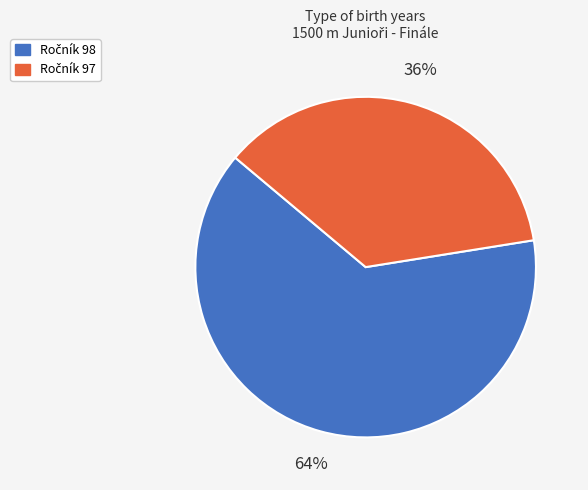

Does any single category account for the majority?

Yes